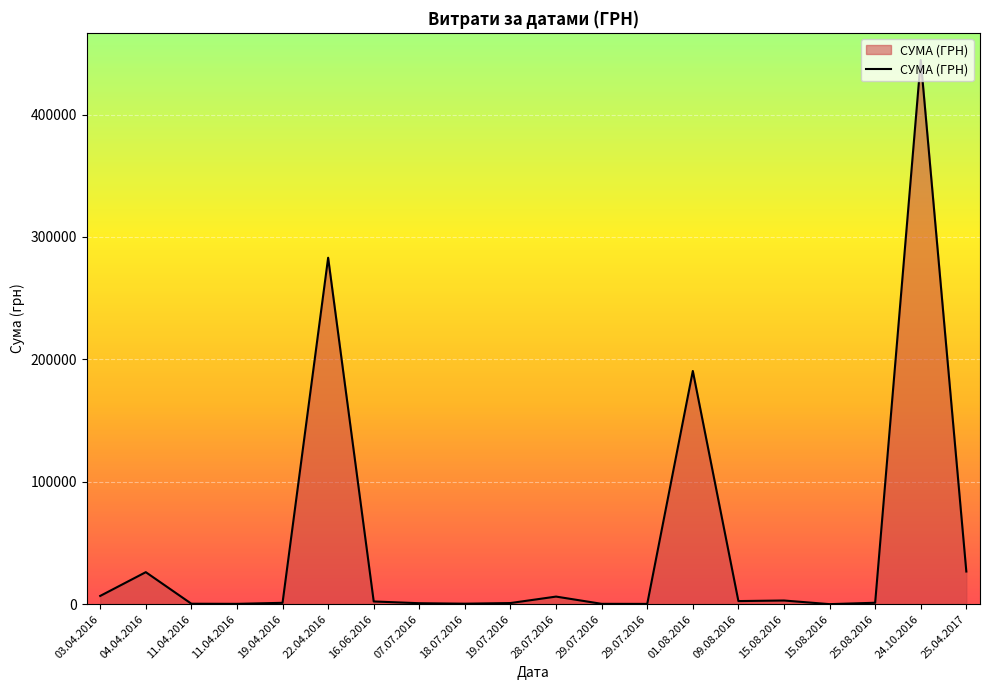

What is the approximate value at 03.04.2016?

6714.1